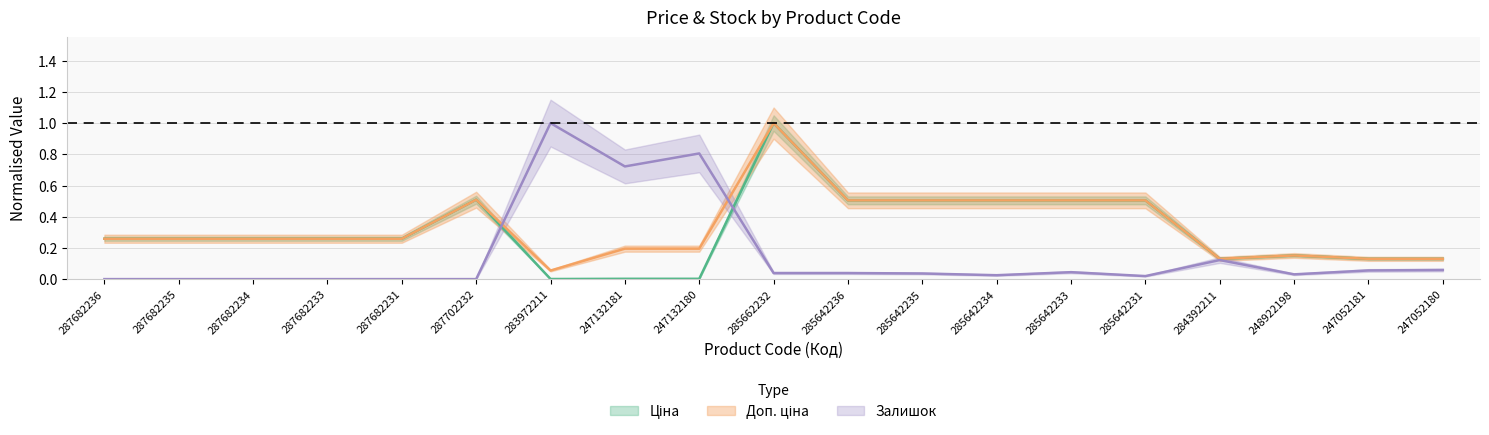

Which series has the largest total across all categories?

Доп. ціна